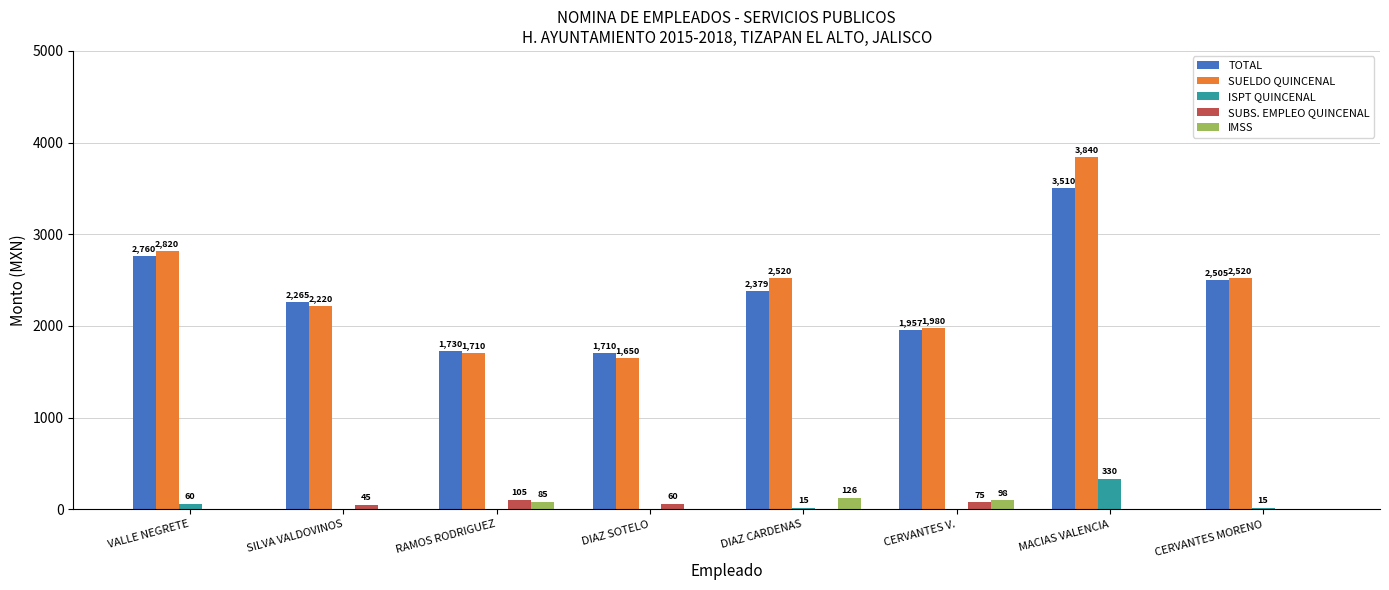

Is the value of TOTAL at CERVANTES V. greater than the value of SUELDO QUINCENAL at DIAZ SOTELO?

Yes